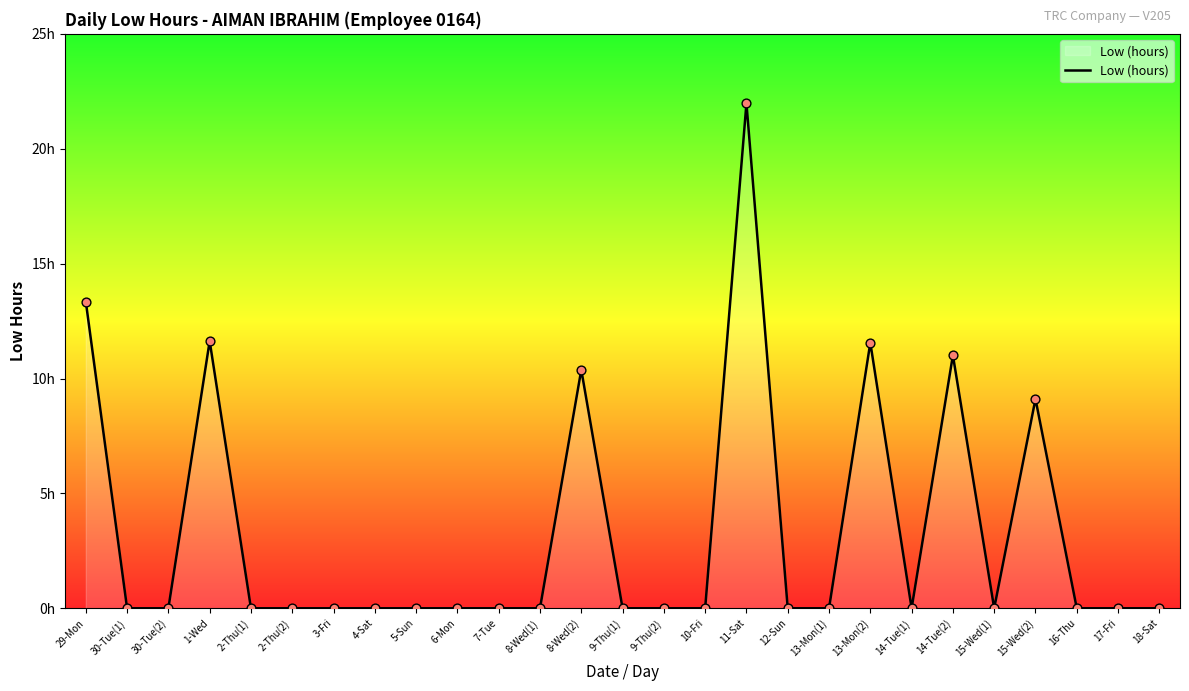

What is the change in value from 1-Wed to 6-Mon?

-11.6